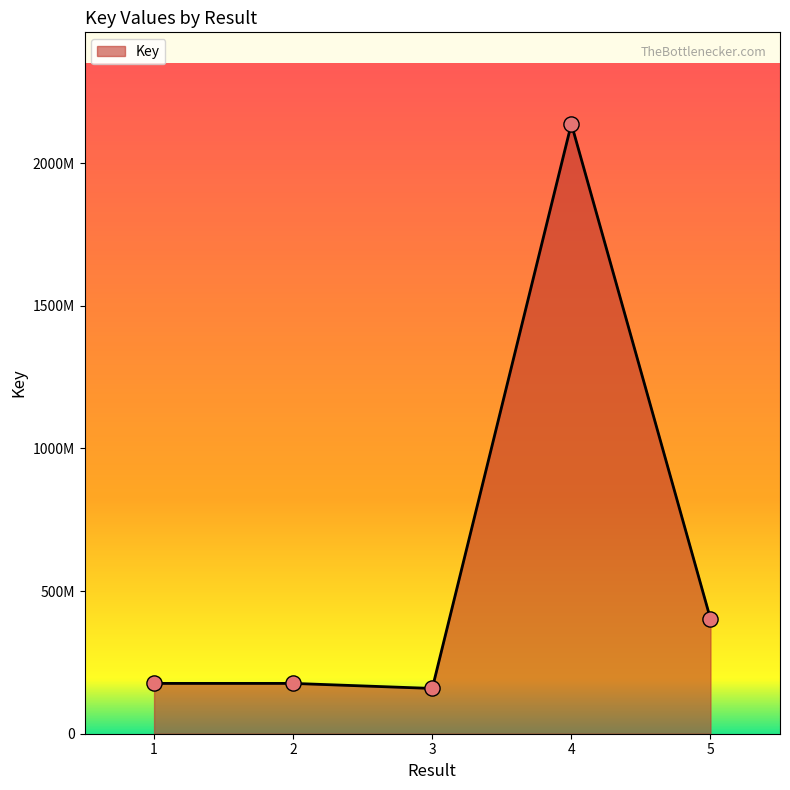

Which has a higher value, 5 or 3?

5